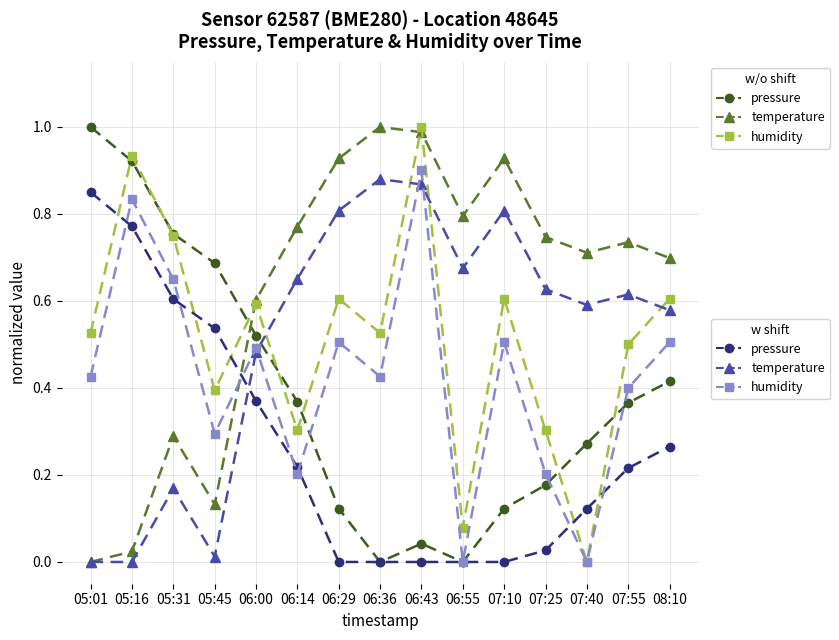

At which category is the sum across all series the highest?

06:43